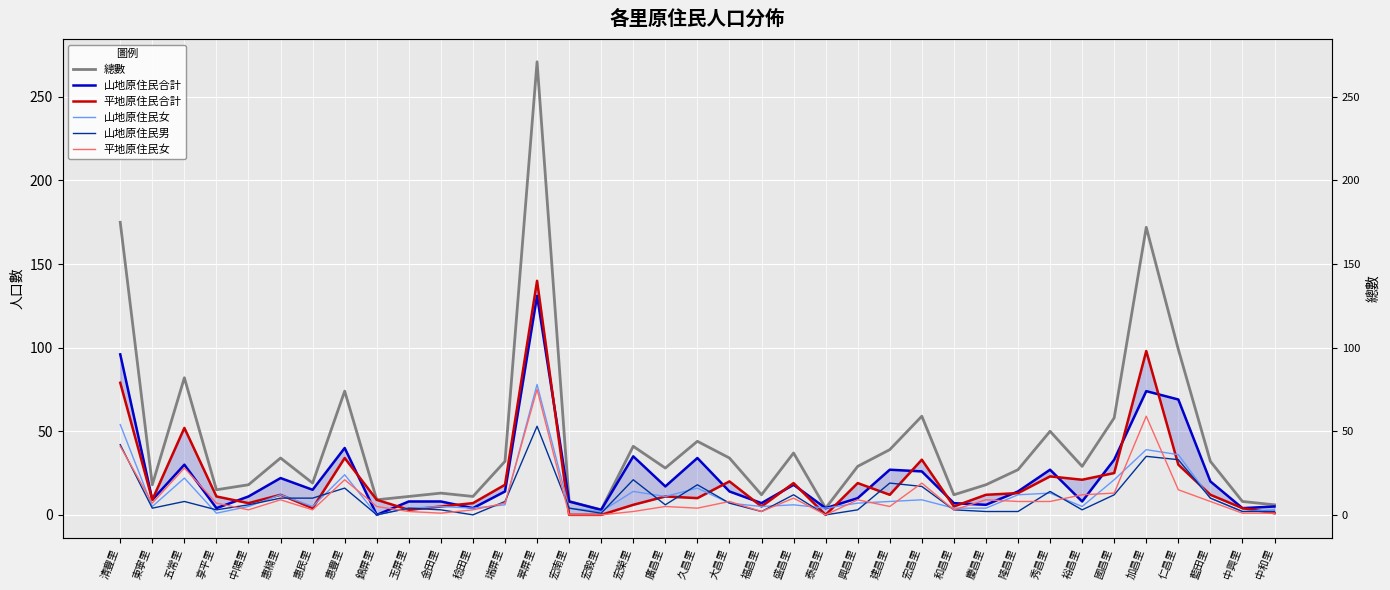

At 翠屏里, list the series in order from largest to smallest.

總數, 平地原住民合計, 山地原住民合計, 山地原住民女, 平地原住民女, 山地原住民男